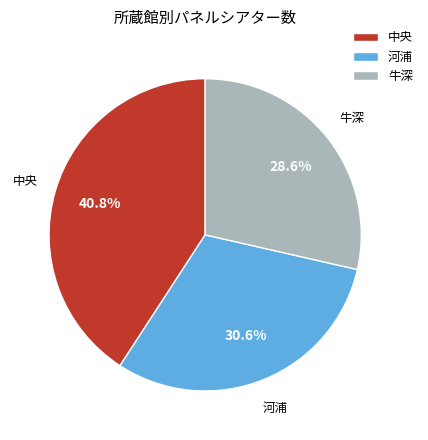

To the nearest percent, what is the difference between the largest and smallest slice percentages?

12%